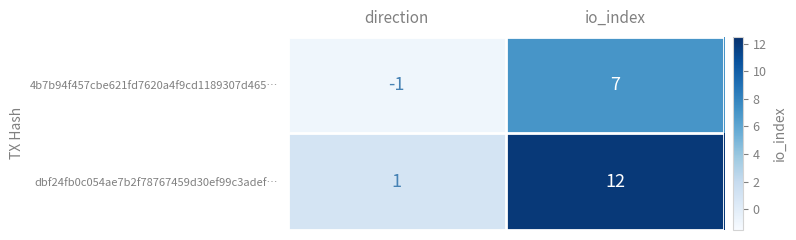

What is the average value of the 4b7b94f457cbe621fd7620a4f9cd1189307d465… series?

3